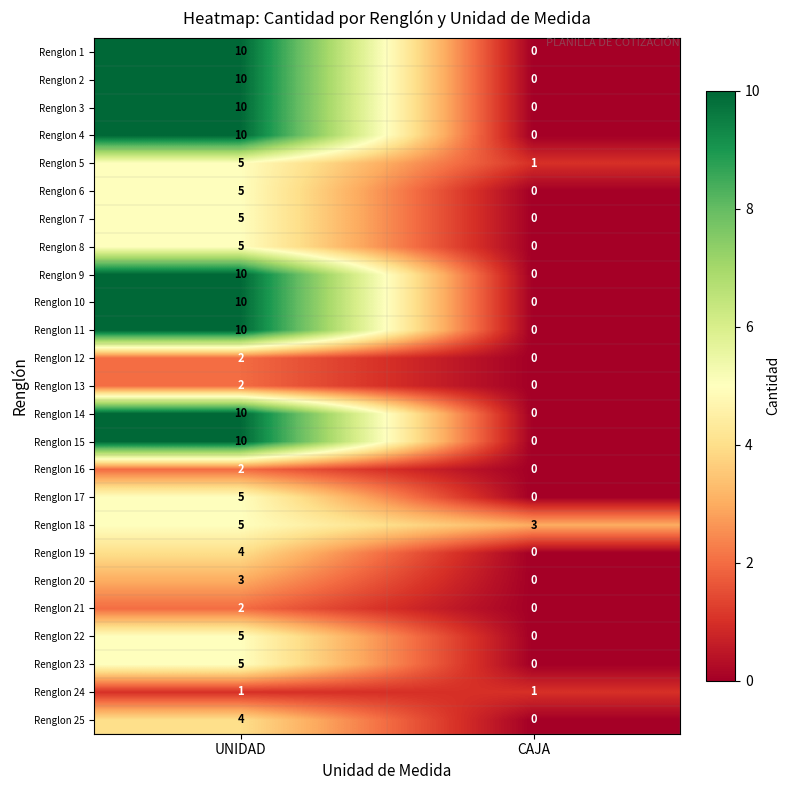

What is the maximum value for Renglon 6?

5